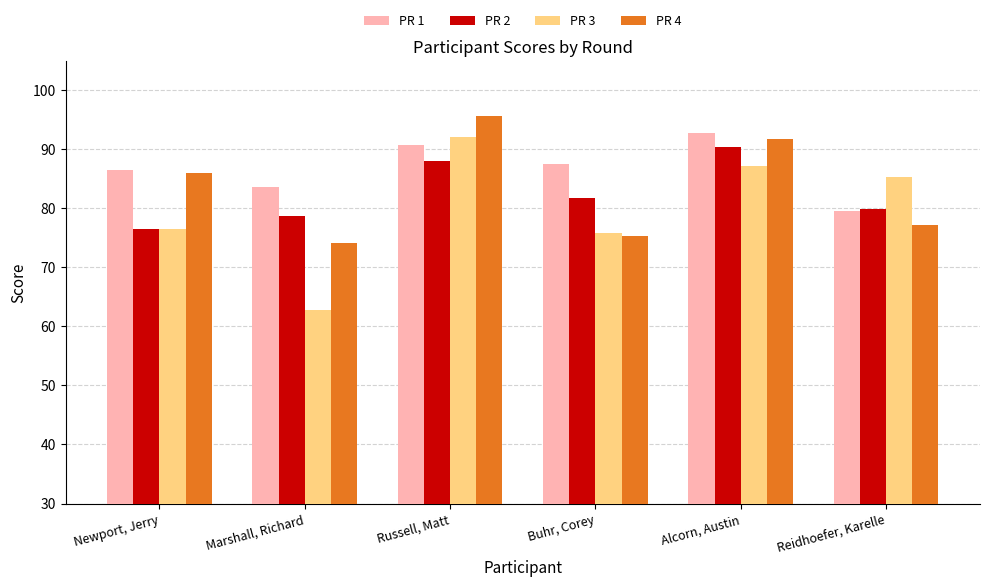

What is the label of the 3rd bar from the left?

Russell, Matt